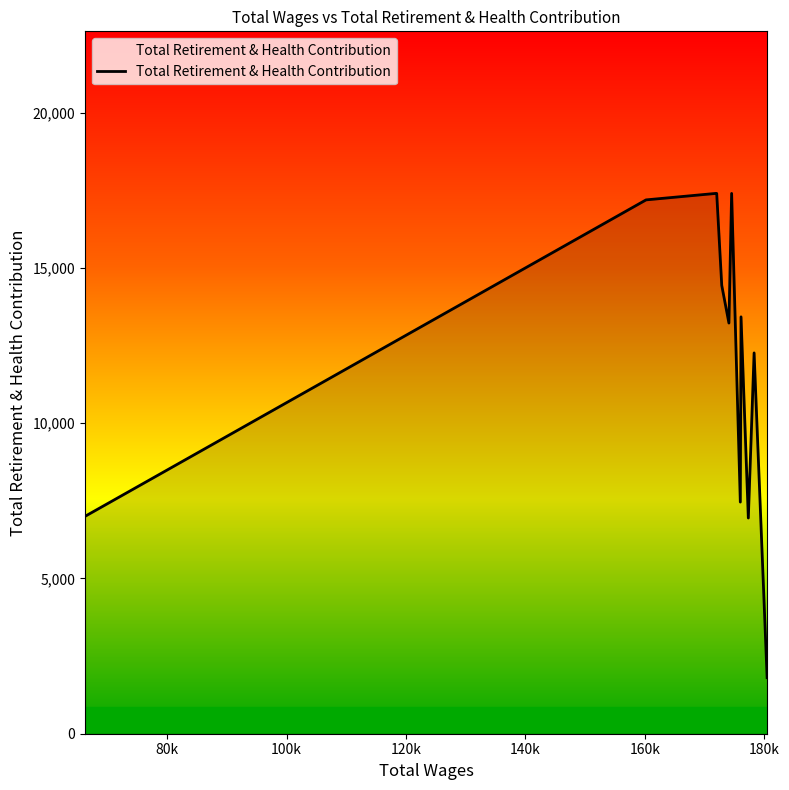

What is the difference between the maximum and minimum values?

15592